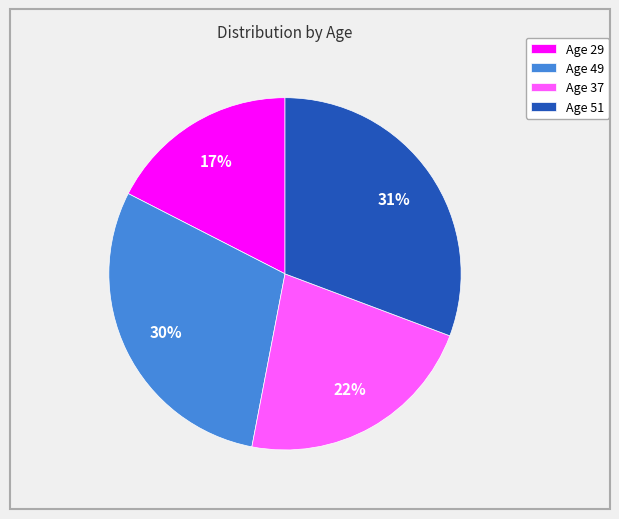

Does Age 49 represent more than half of the total?

No